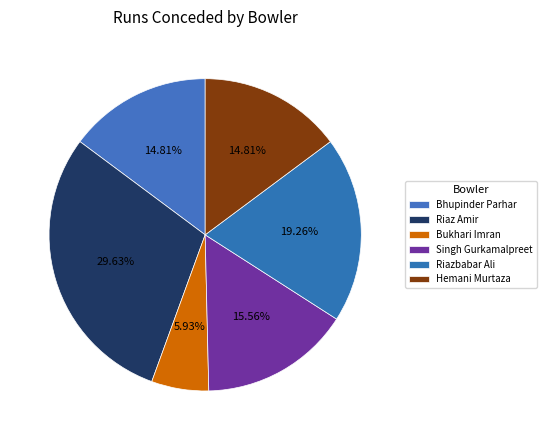

Is it true that Bhupinder Parhar is 15% of the pie?

True